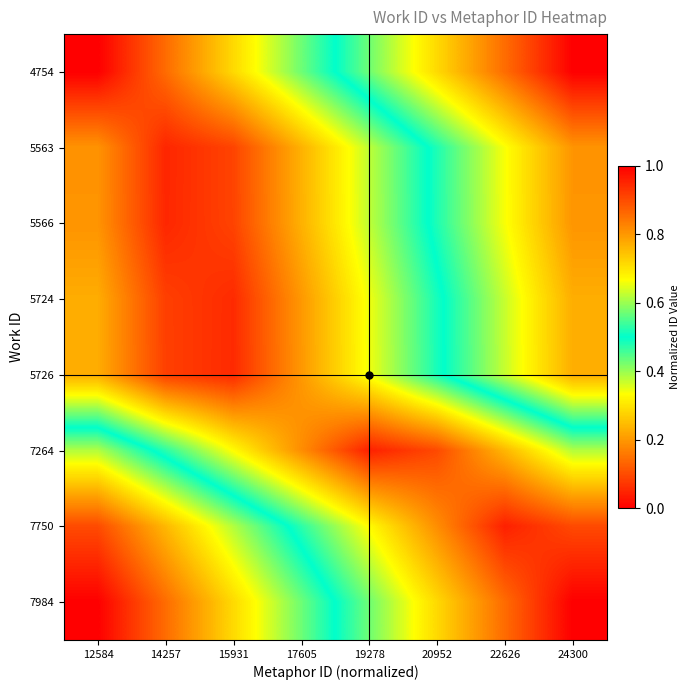

Between 14257 and 19278, which is larger?

14257